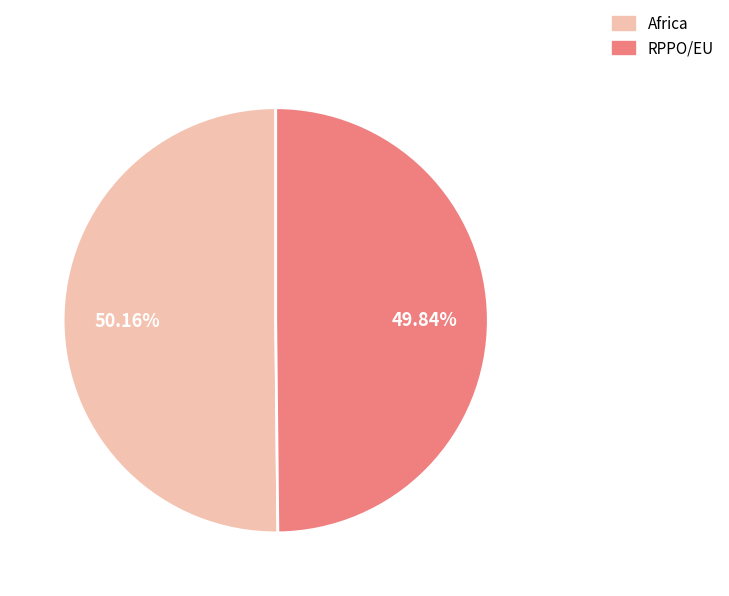

To the nearest percent, what is the average slice percentage?

50%